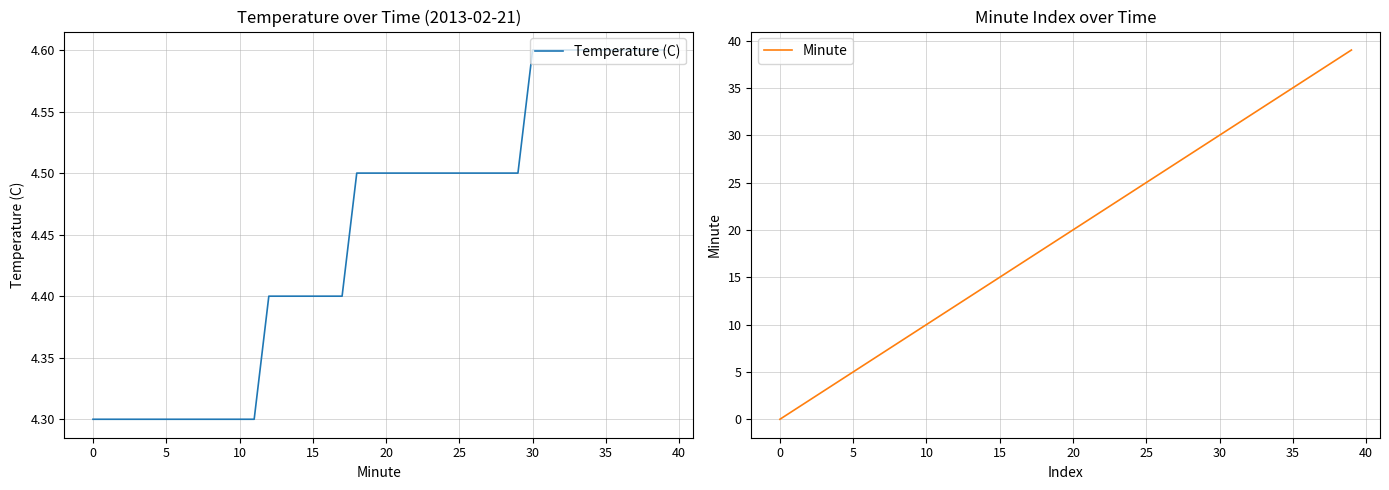

What is the highest value of the Temperature (C) series?

4.6